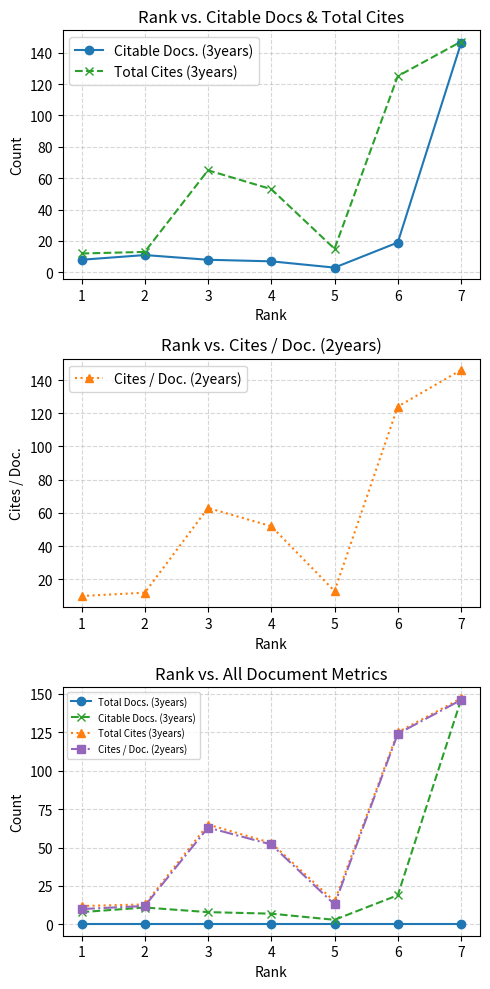

Which series has the largest total across all categories?

Total Cites (3years)